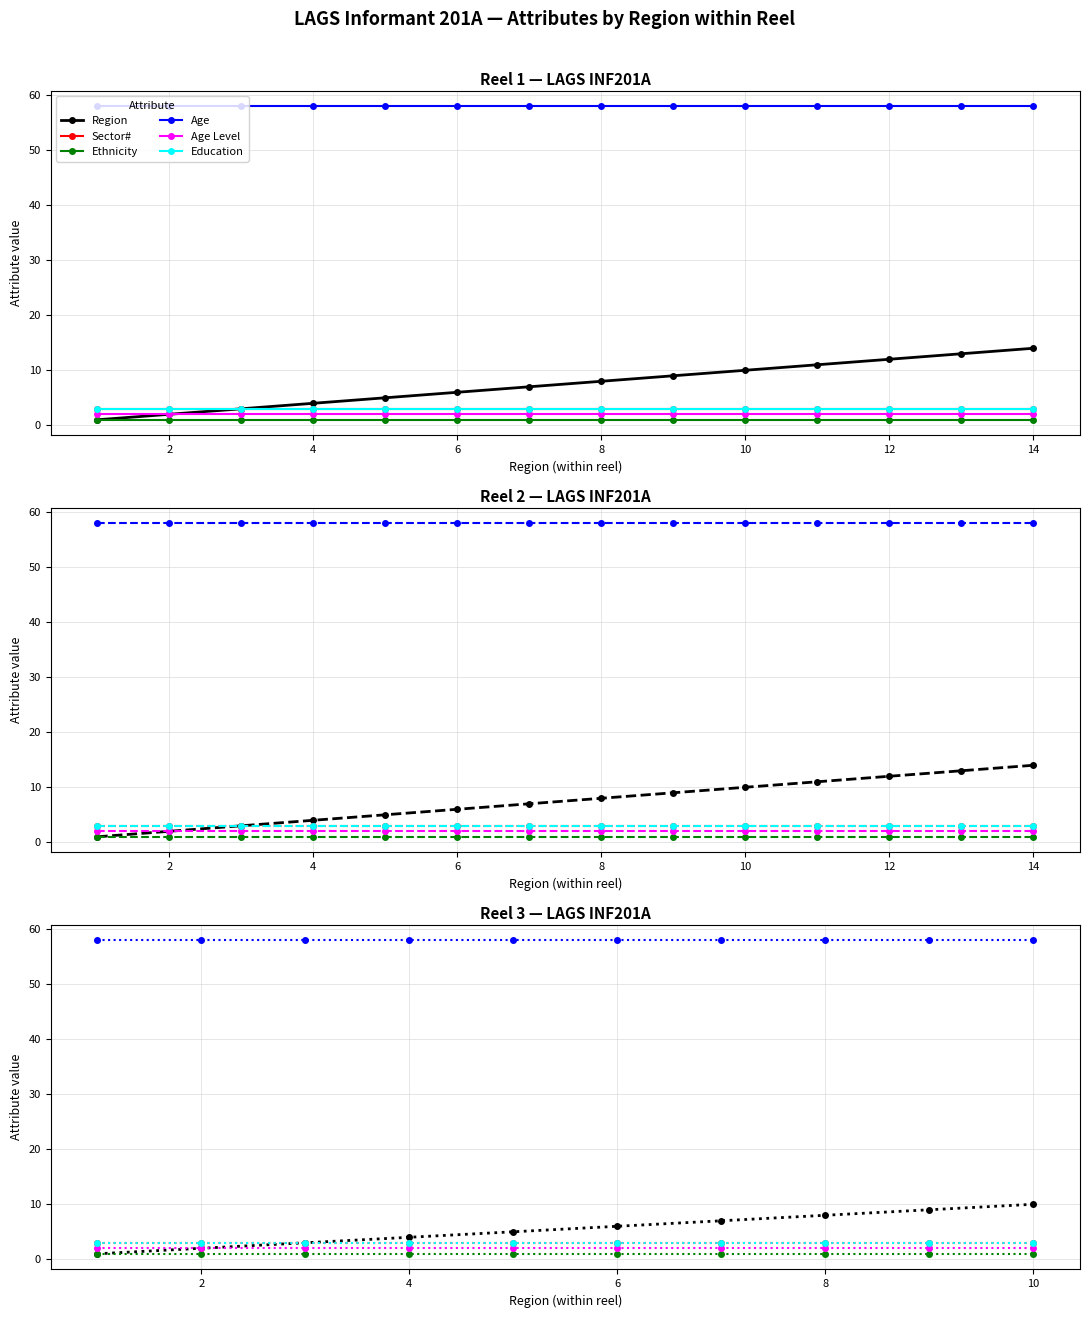

True or false: Sector# and Region intersect in this chart.

False